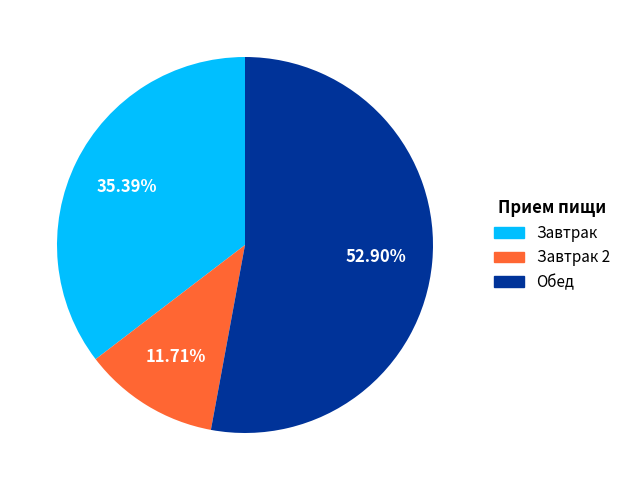

Combined, do Завтрак 2 and Завтрак account for over 50%?

No